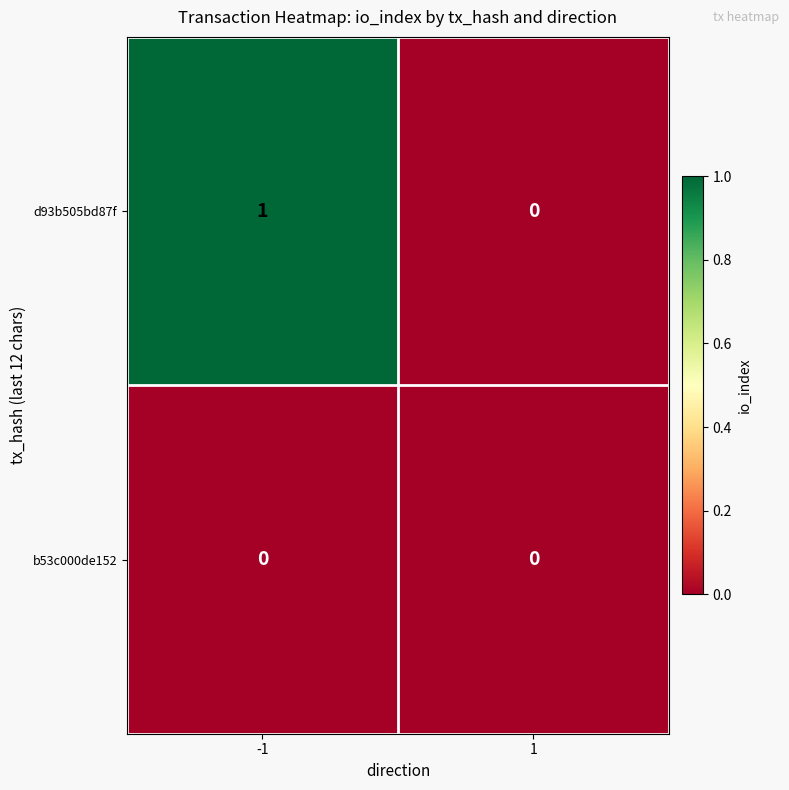

At which category is the sum across all series the highest?

-1